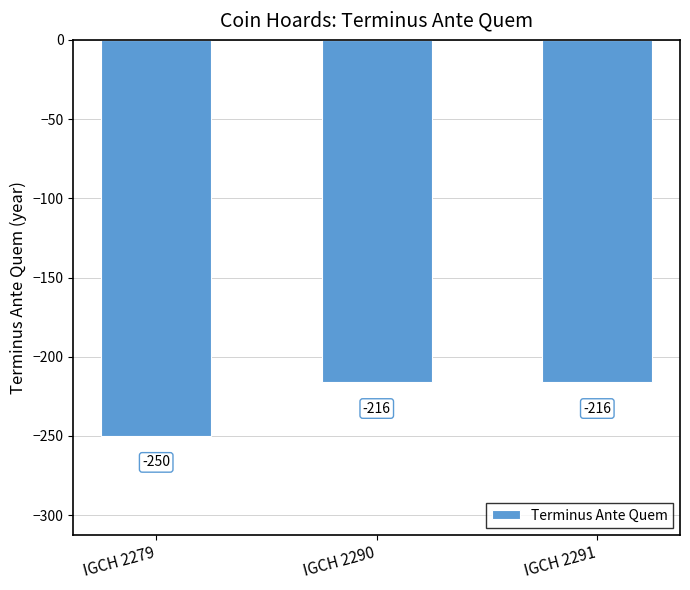

What is the maximum value shown in the chart?

-216